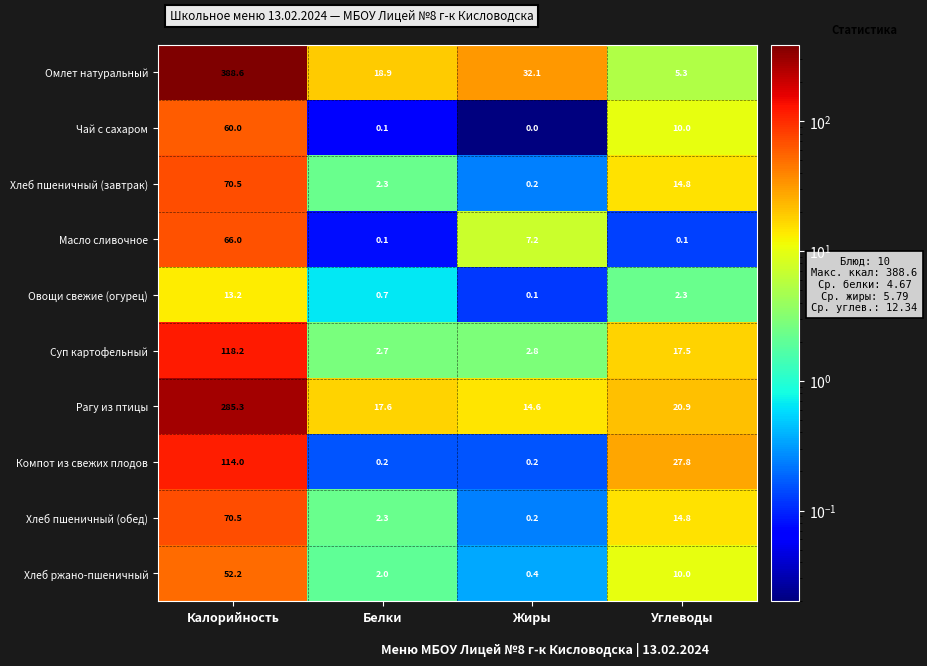

The value of Омлет натуральный at Калорийность is 388.6. True or false?

True